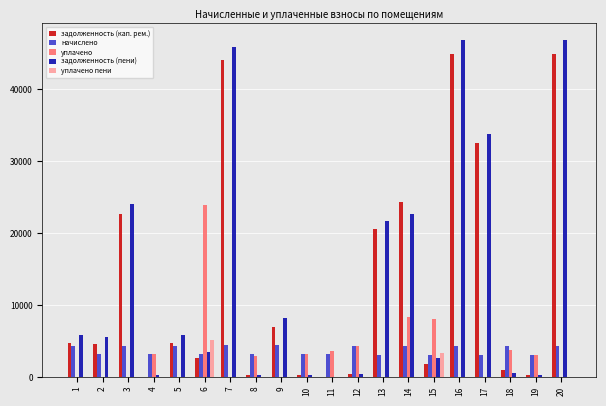

Count the number of data series in this chart.

5